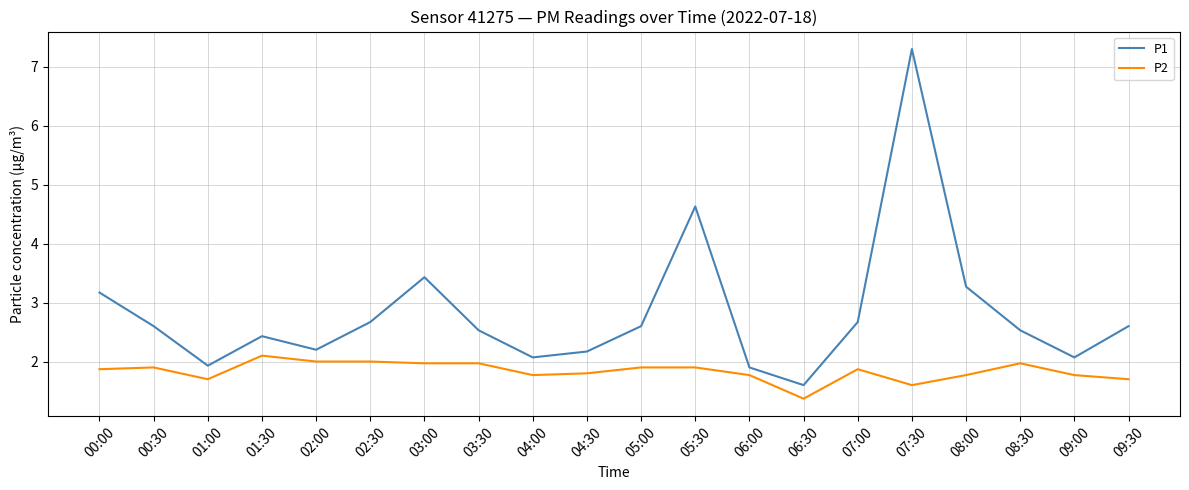

Rank the series by their maximum value, from lowest to highest.

P2, P1